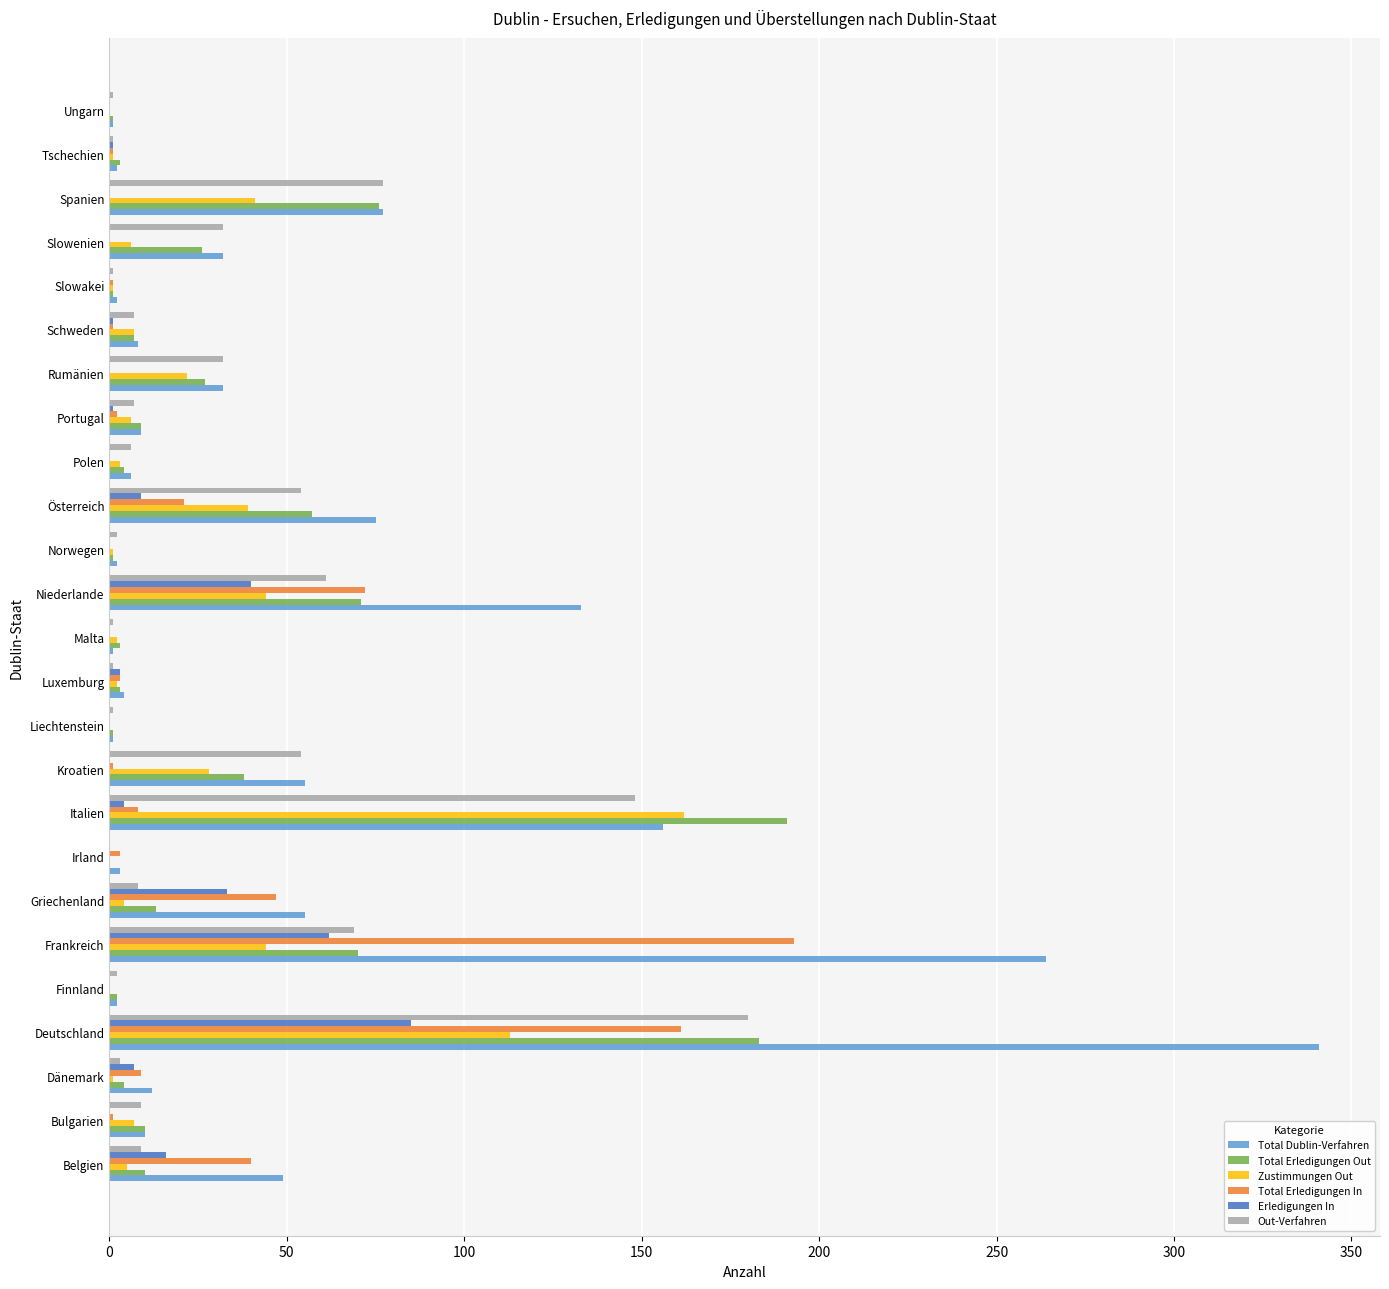

Between Österreich and Slowakei, which series saw the biggest shift?

Total Dublin-Verfahren